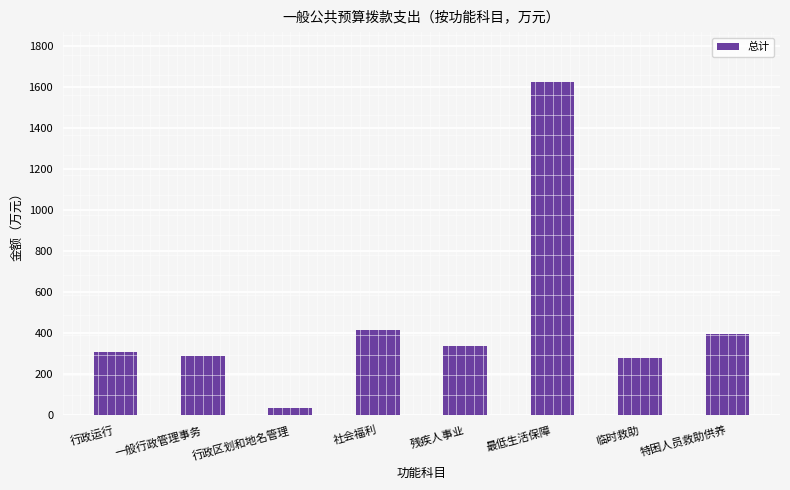

What is the smallest value displayed?

37.8